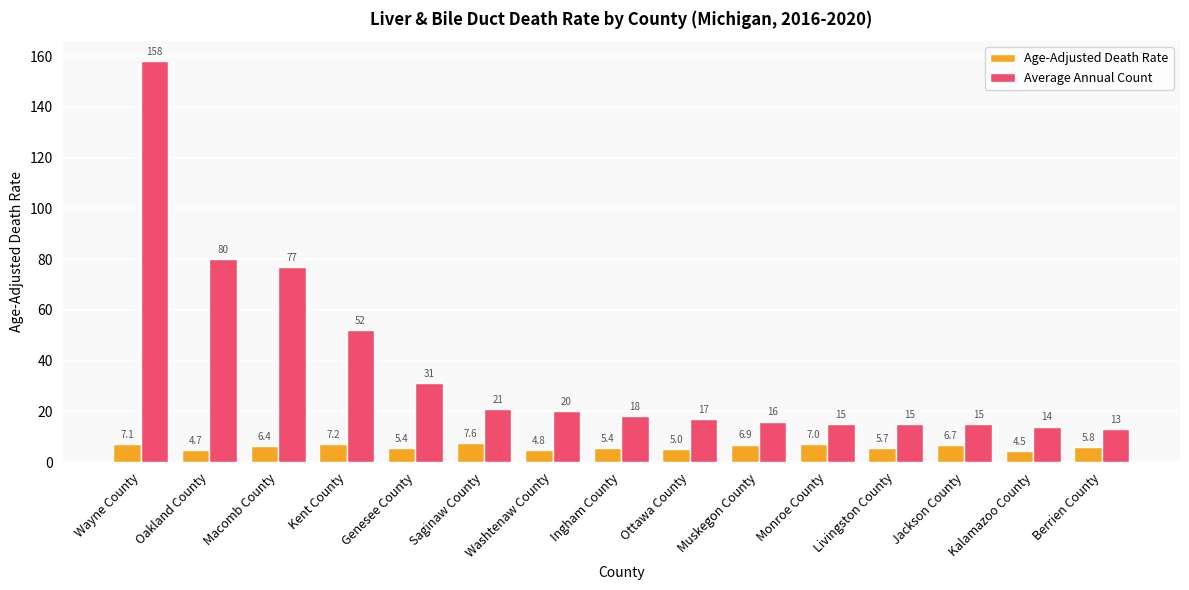

What is the value of the Age-Adjusted Death Rate bar at the 2nd from the left?

4.7